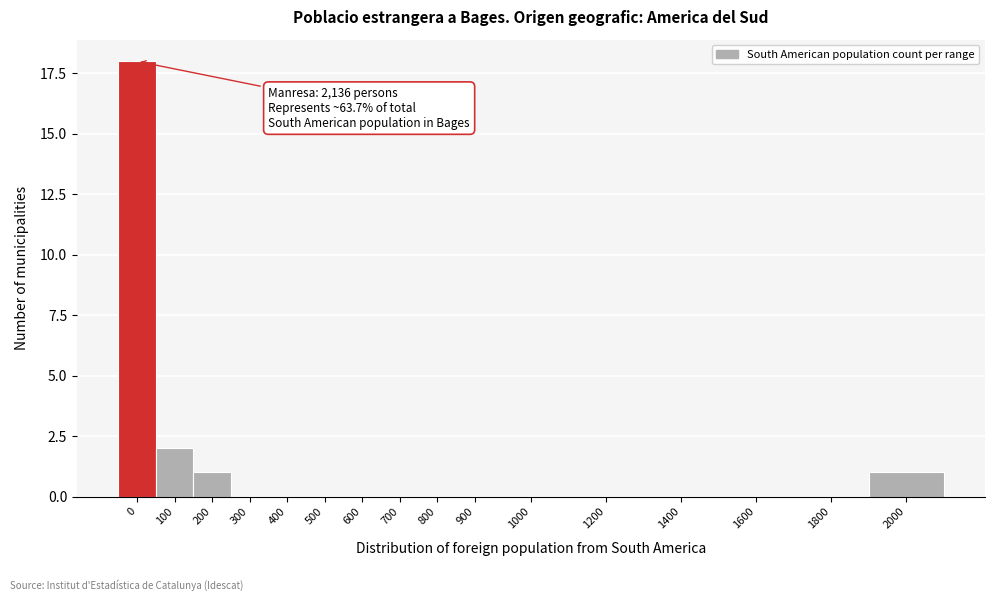

Reading left to right, transcribe all the data shown in this chart.

0=18	100=2	200=1	300=0	400=0	500=0	600=0	700=0	800=0	900=0	1000=0	1200=0	1400=0	1600=0	1800=0	2000=1